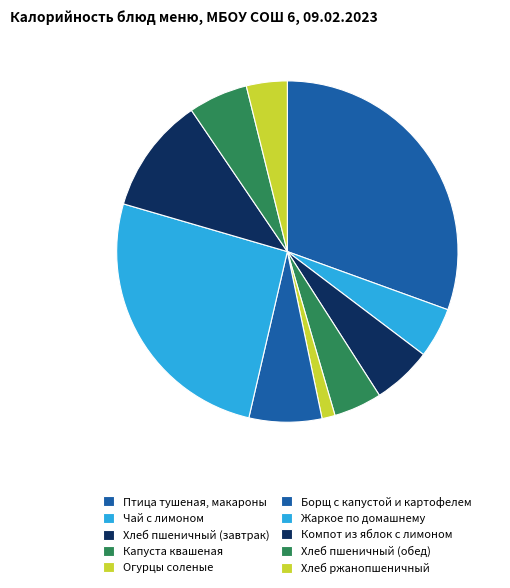

How many segments does this pie chart have?

10